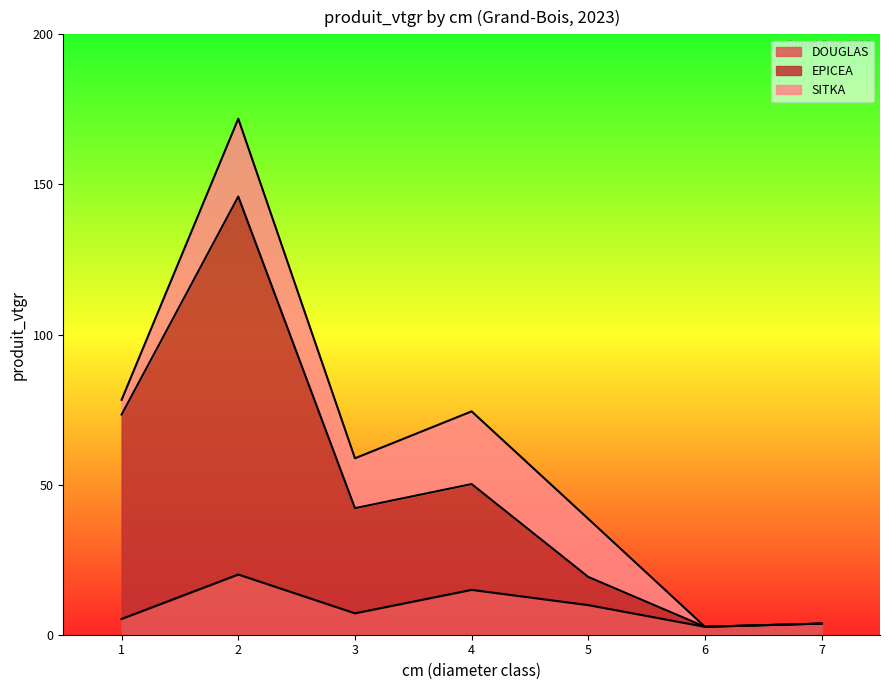

What are all the series names shown in the legend?

DOUGLAS, EPICEA, SITKA